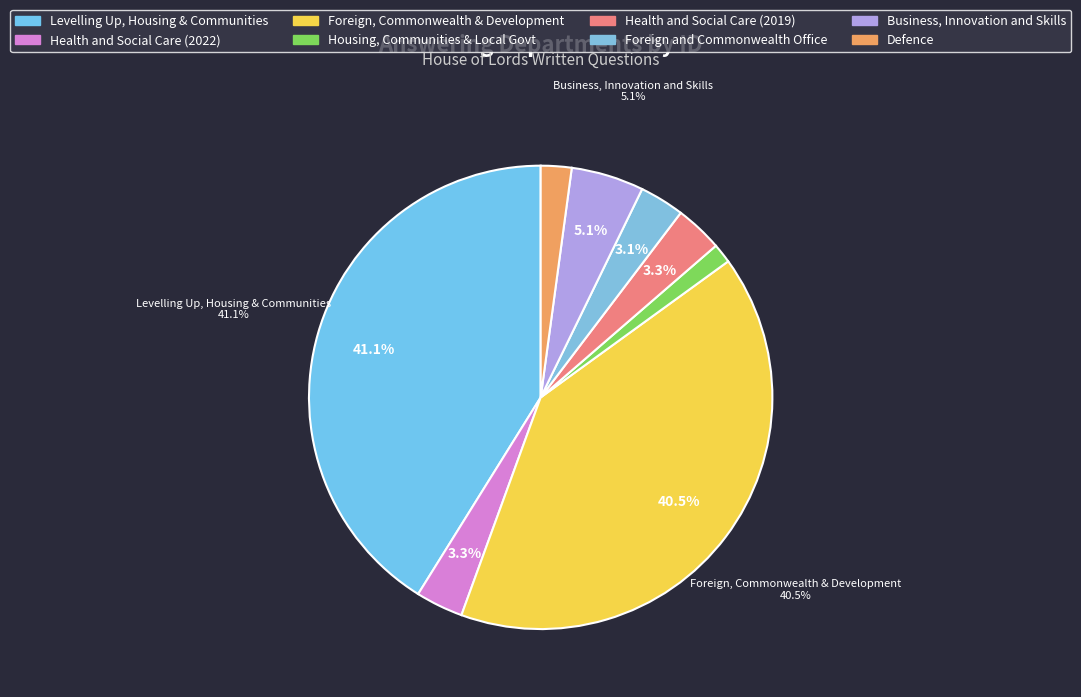

Does any single category account for the majority?

No